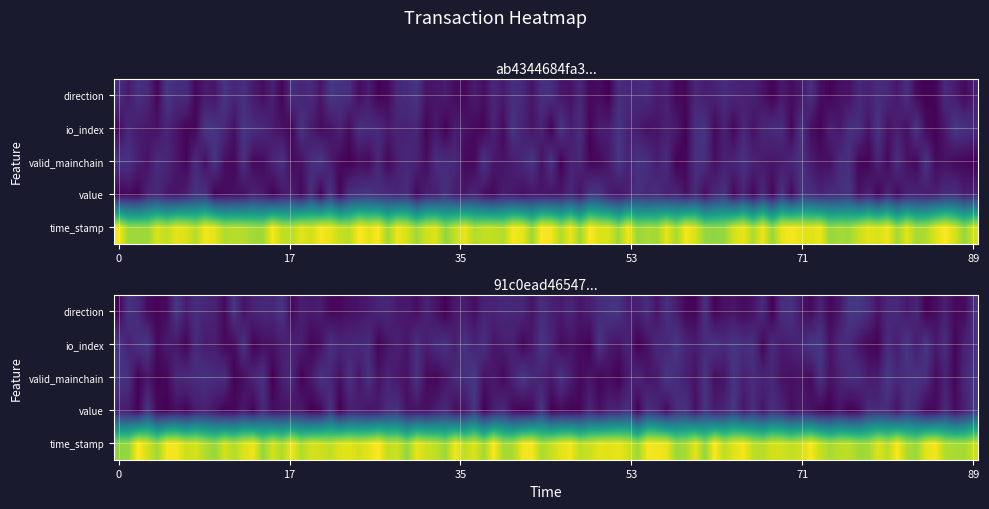

Reading left to right, what are all the values shown in this chart?

ab4344684fa3030651ebbbad4c7109efb561b43: -1.0	2.0	1.0	0.0	1616682180.0
91c0ead46547a663d2690d2e9e2a72380c82833: 1.0	5.0	1.0	0.0	1616676435.0